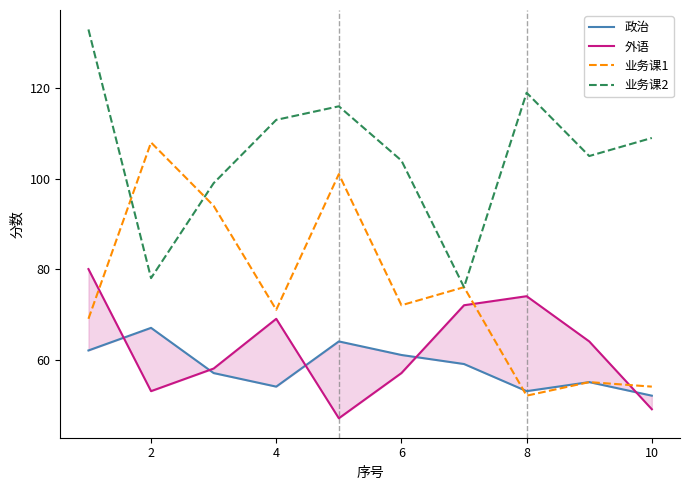

The 业务课2 series shows 33 at 6. True or false?

False